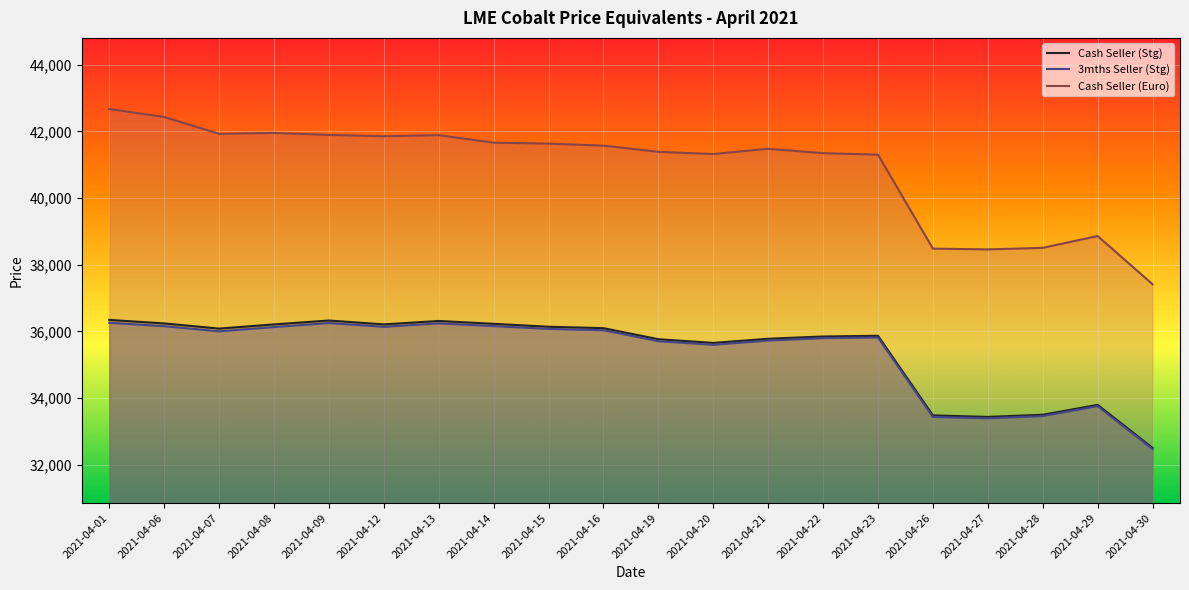

Count the number of data series in this chart.

3